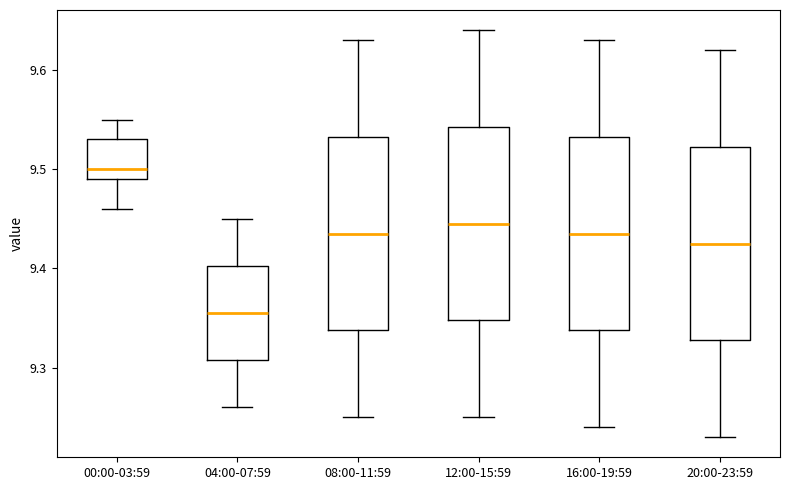

Reading left to right, read every box against the y-axis: the position of its median line, the range the box covers, and the ends of its whiskers. The values are not printed on the chart, so give them approximately, as read against the axis.

00:00-03:59: median 9.50, box 9.49 to 9.53, whiskers 9.46 to 9.55
04:00-07:59: median 9.36, box 9.31 to 9.40, whiskers 9.26 to 9.45
08:00-11:59: median 9.44, box 9.34 to 9.53, whiskers 9.25 to 9.63
12:00-15:59: median 9.45, box 9.35 to 9.54, whiskers 9.25 to 9.64
16:00-19:59: median 9.44, box 9.34 to 9.53, whiskers 9.24 to 9.63
20:00-23:59: median 9.43, box 9.33 to 9.52, whiskers 9.23 to 9.62